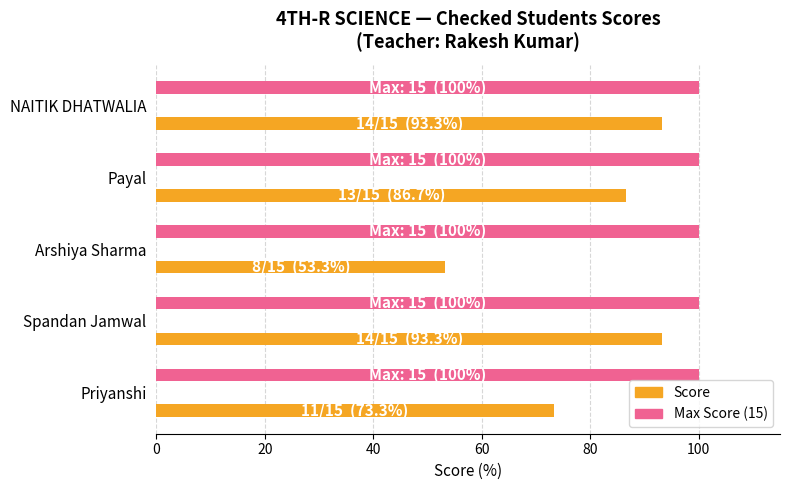

Does the chart contain any negative values?

No